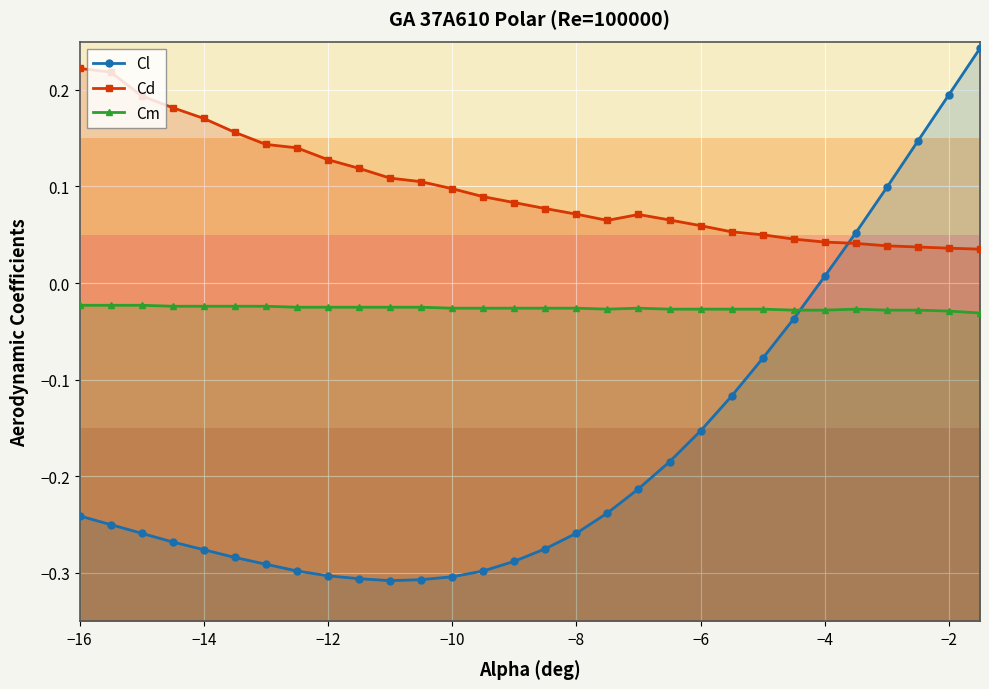

True or false: Cd and Cm cross at least once.

False